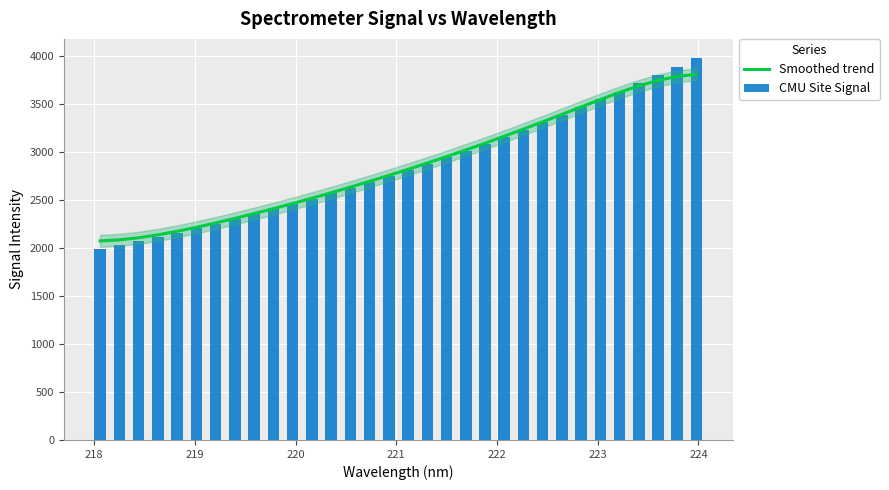

How many series are shown in this chart?

2